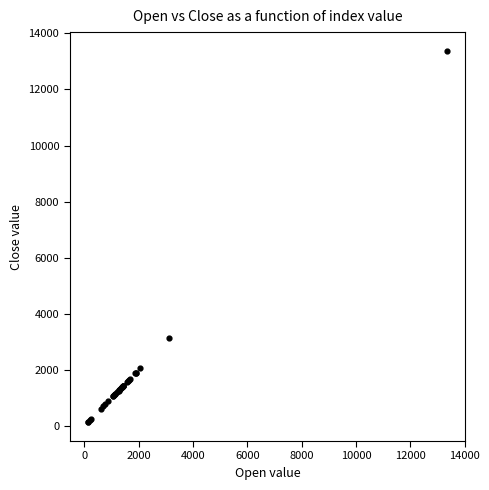

What Y value in the scatter plot is closest to 6752?

3136.4